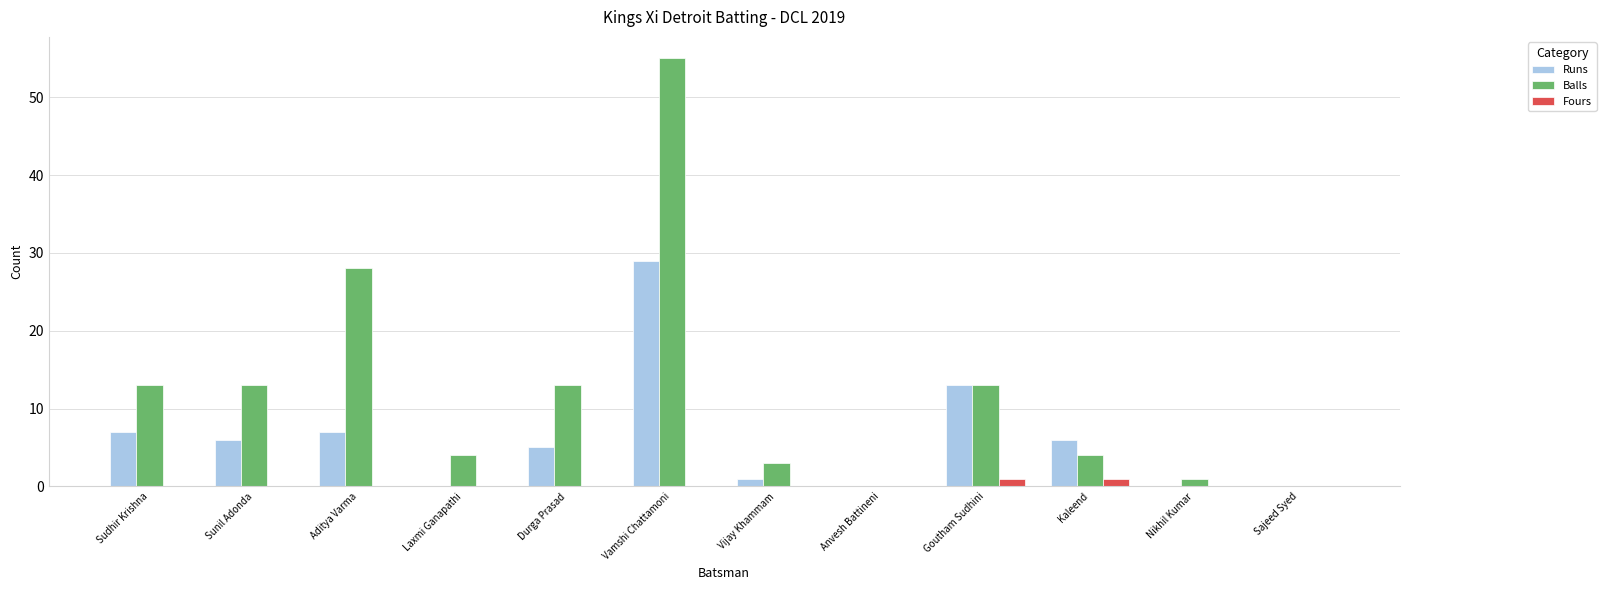

What is the sum of all Balls values?

147